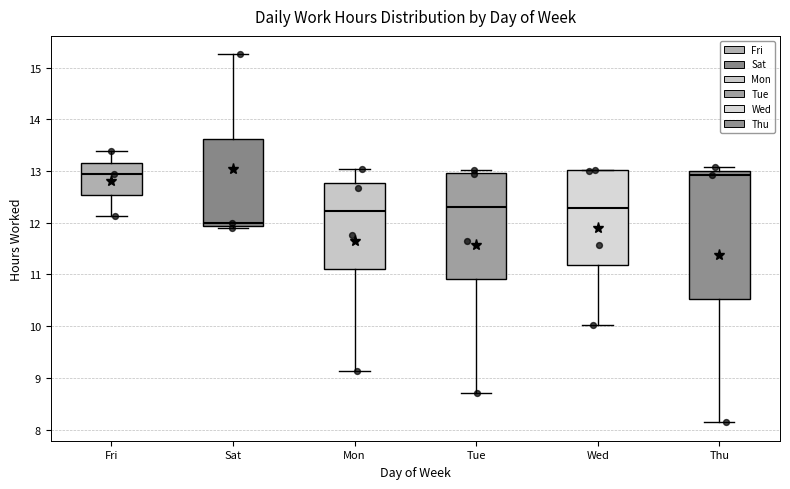

Comparing the boxes themselves (not the whiskers), which one is the tallest?

Thu